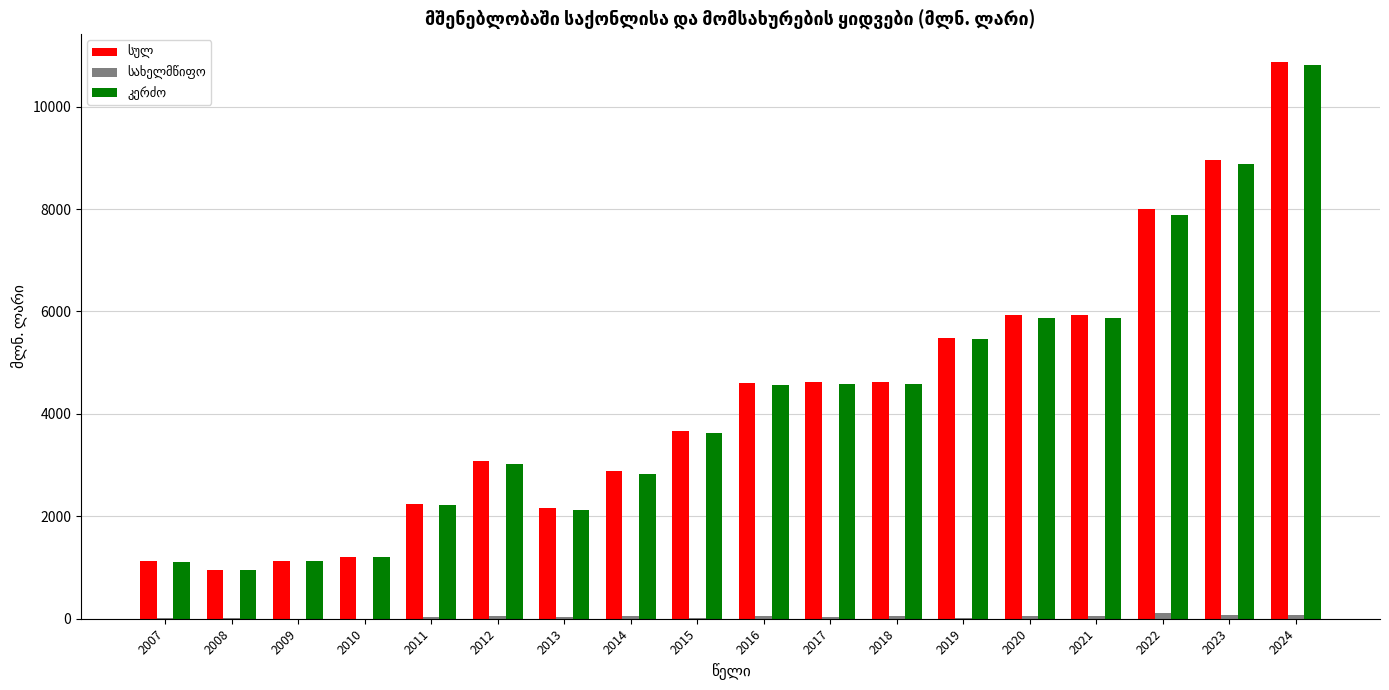

At which category is the sum across all series the highest?

2024